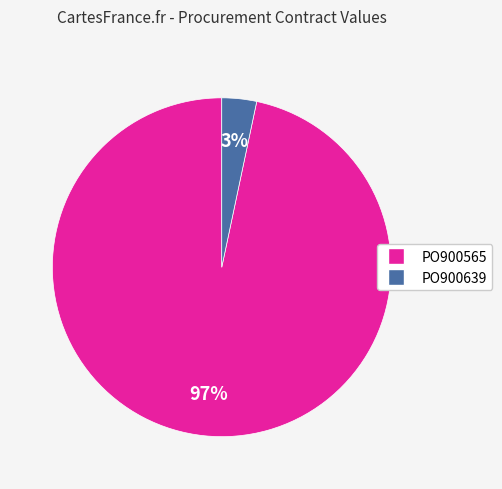

To the nearest percent, what is the combined percentage of PO900639 and PO900565?

100%